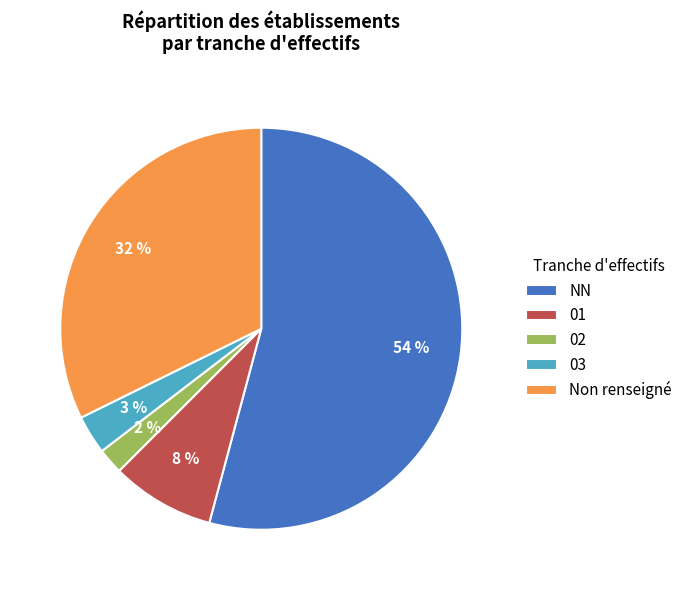

Which category has the smallest portion of the pie?

02